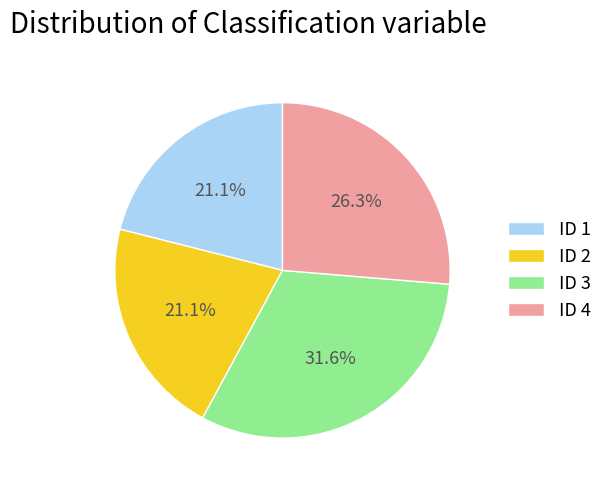

What is the total percentage of ID 4 and ID 2?

47.4%